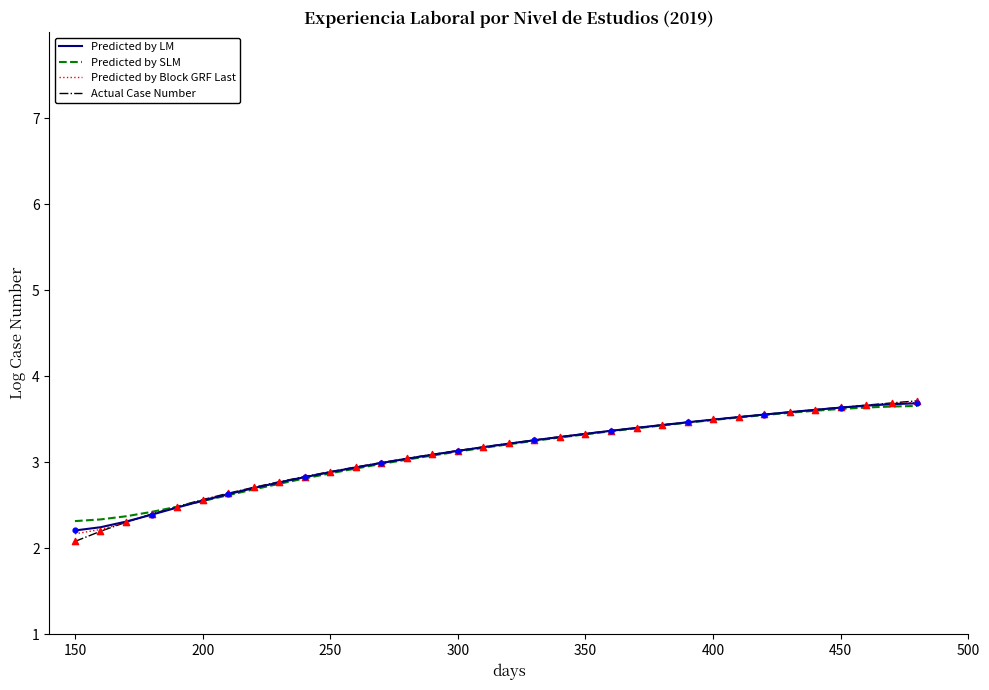

What is the highest value of the Predicted by LM series?

3.7